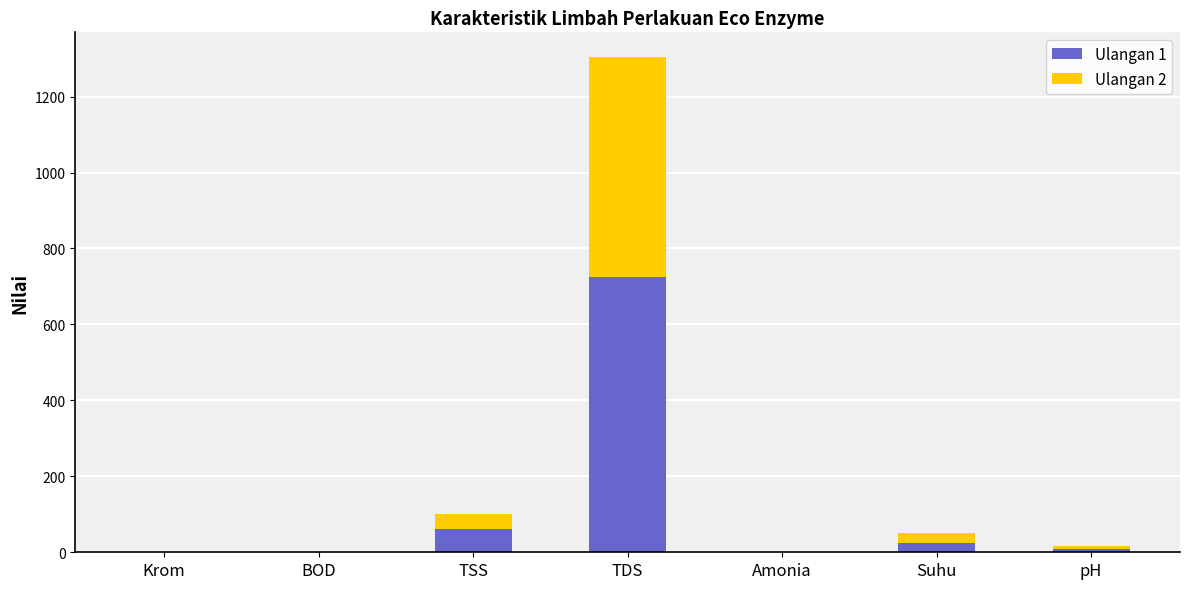

What is the sum of all Ulangan 1 values?

817.6